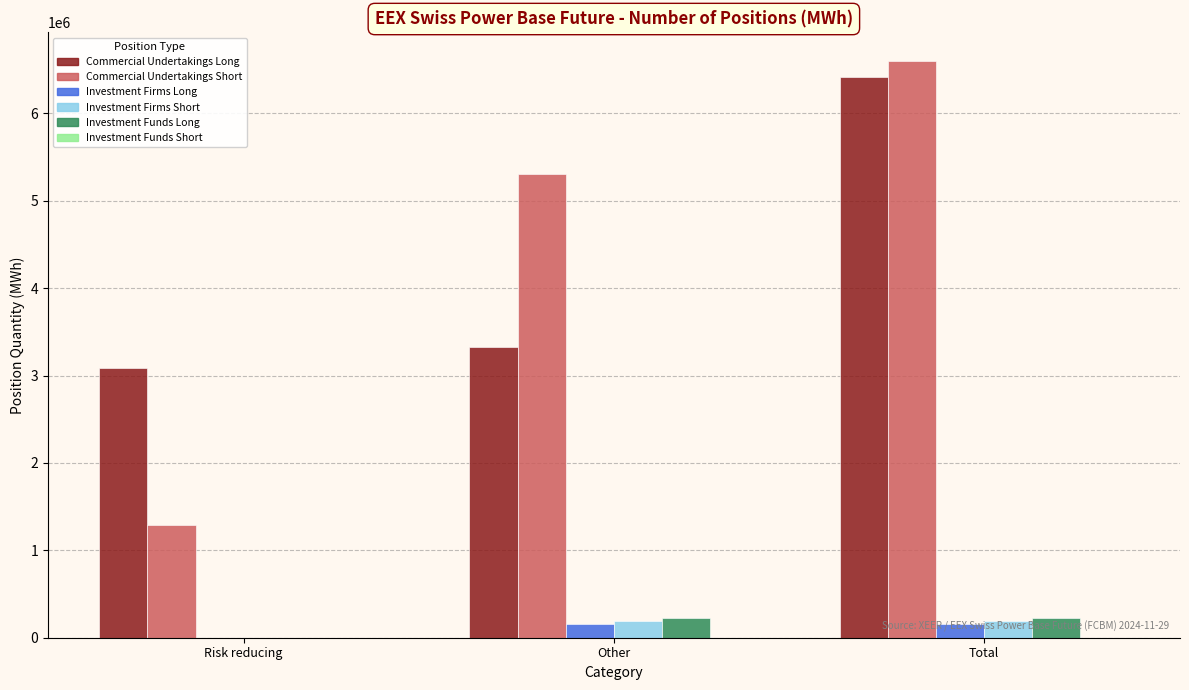

The value of Commercial Undertakings Long at Other is 5020835. True or false?

False